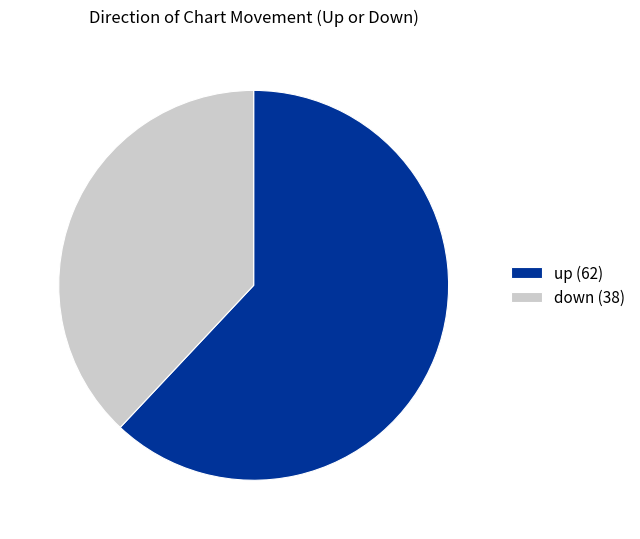

Is the sum of down and up greater than half?

Yes